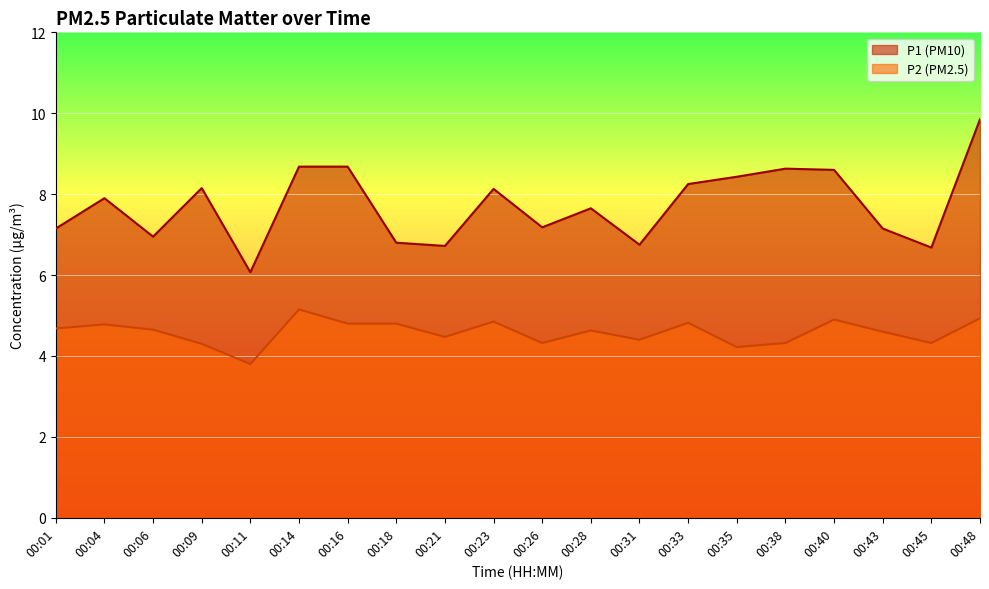

What is the sum of the P1 values at 00:21 and 00:09?

14.9